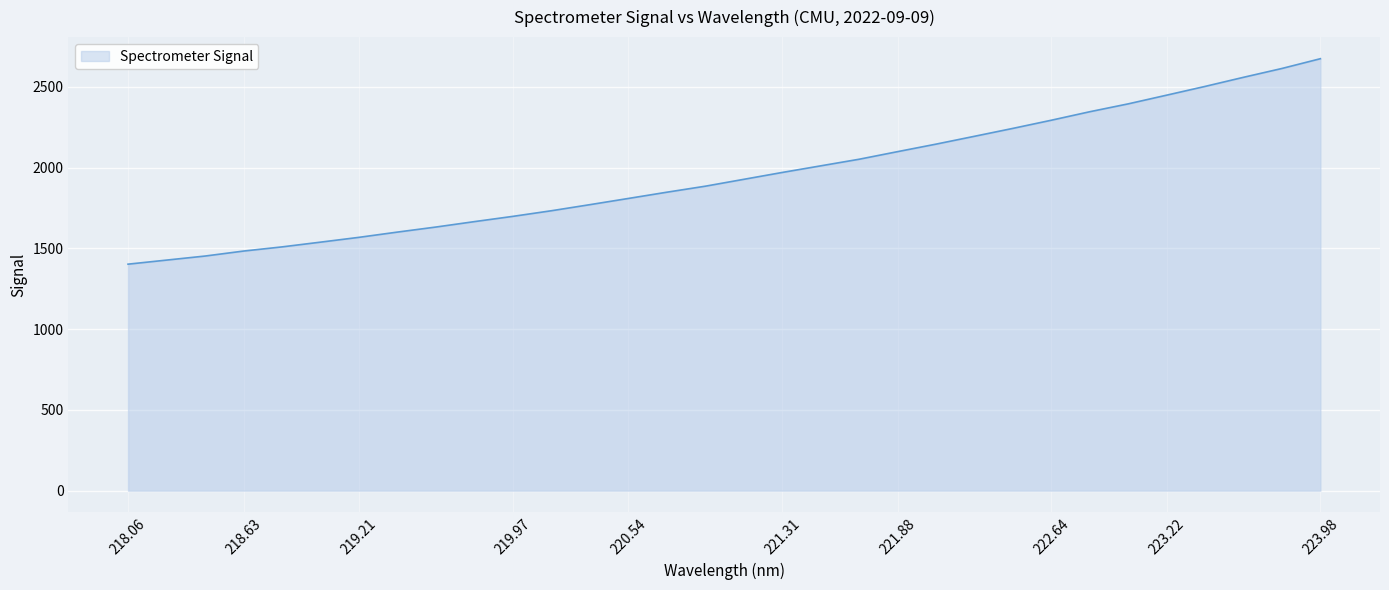

What is the difference between the maximum and minimum values?

1272.0